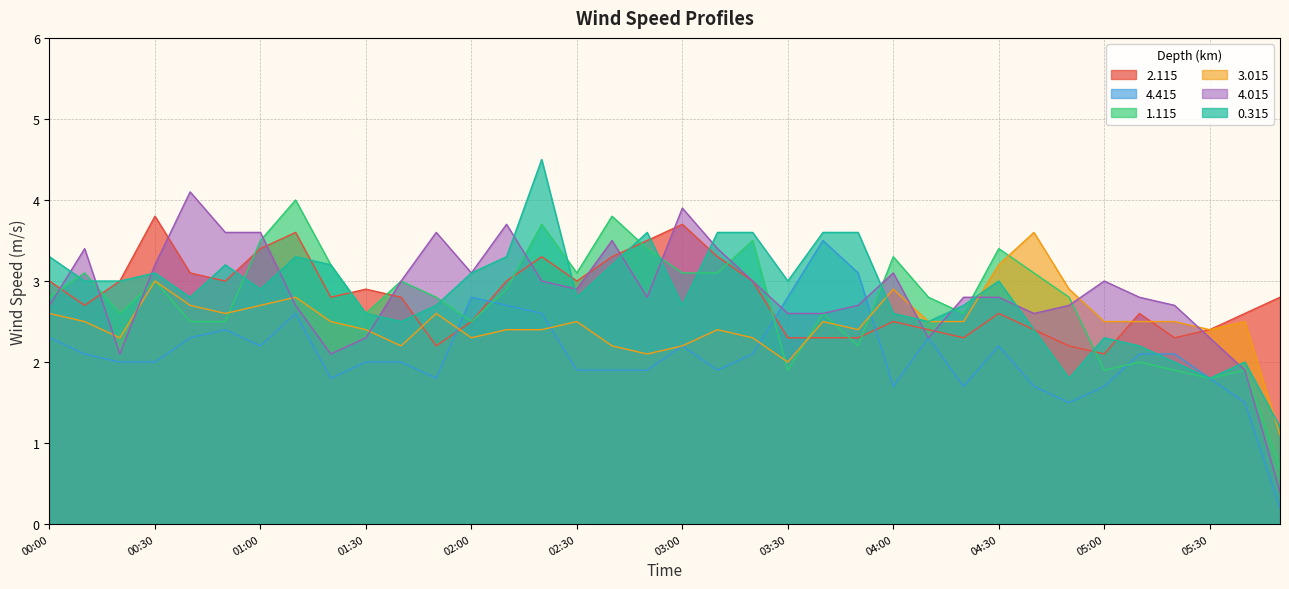

Between which two adjacent categories do 2.115 and 1.115 first intersect?

00:00 and 00:10